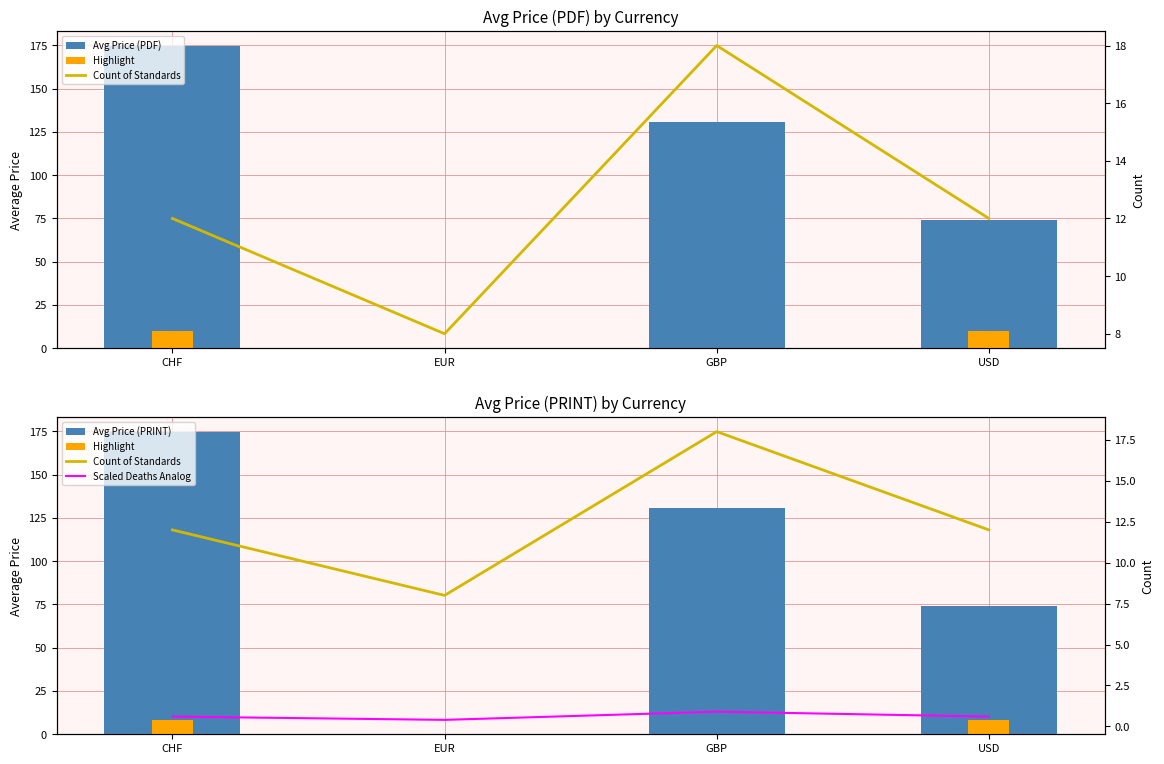

What is the label of the 3rd bar from the right?

EUR